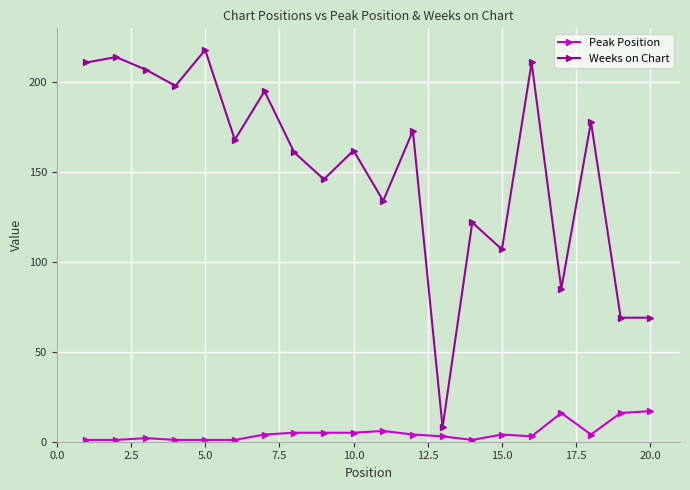

List the series in order of their overall mean, lowest first.

Peak Position, Weeks on Chart